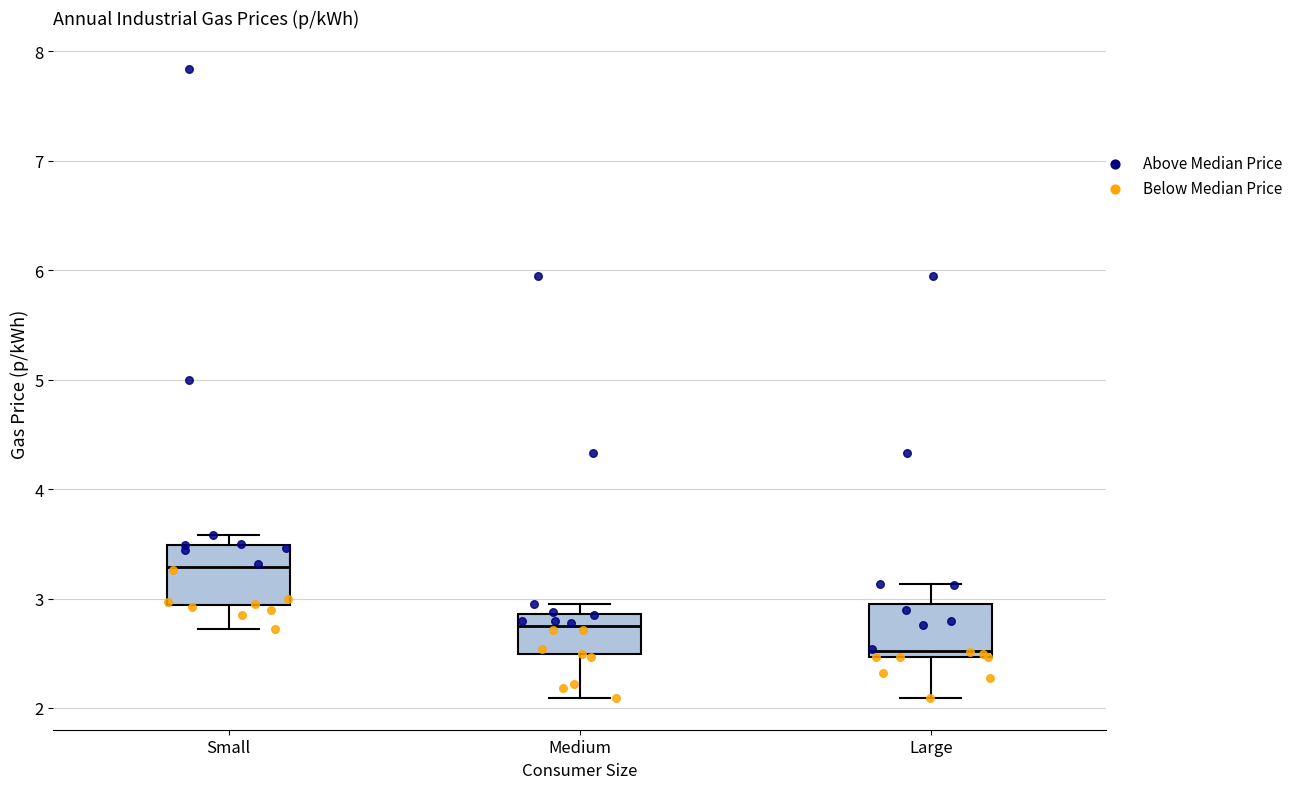

Where is the lower edge of the box for Large on the y-axis? The values are not printed on the chart, so give them approximately, as read against the axis.

2.5